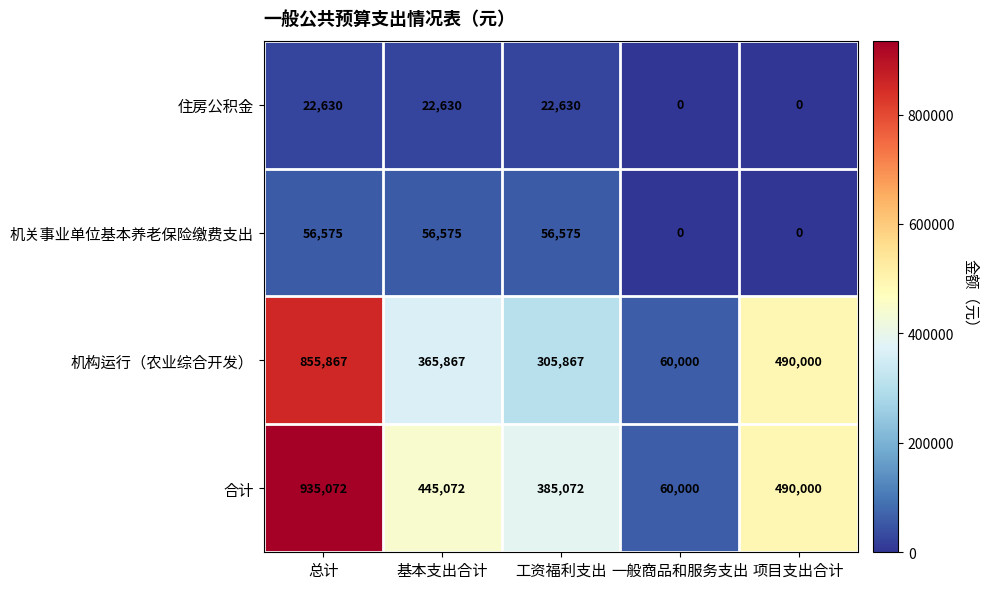

Rank the categories by 机构运行（农业综合开发） value from lowest to highest.

一般商品和服务支出, 工资福利支出, 基本支出合计, 项目支出合计, 总计